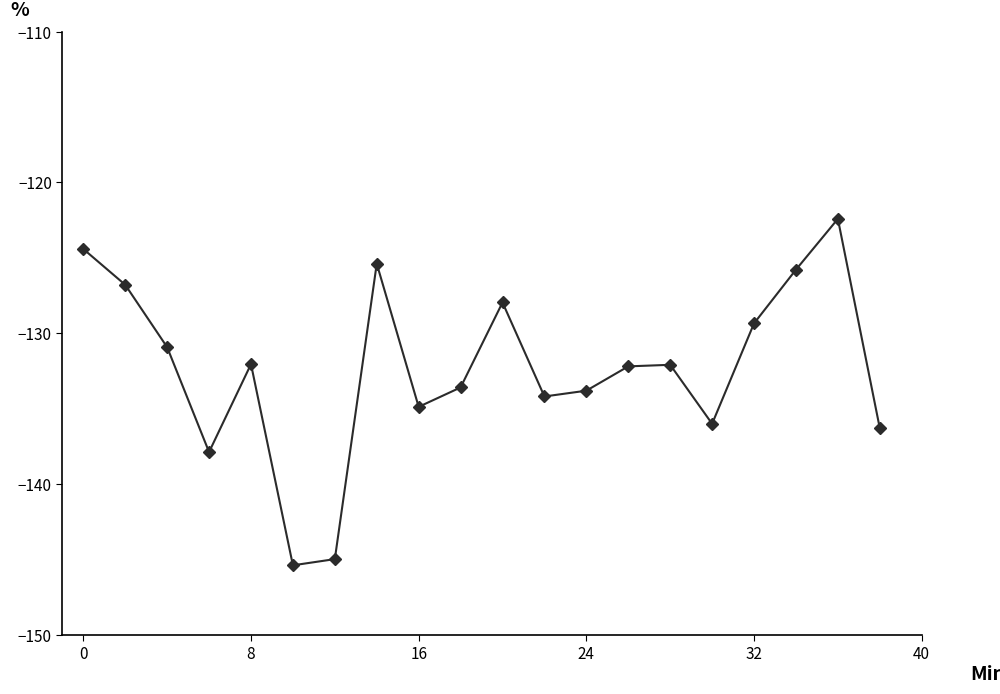

How many points are higher than both their immediate neighbors (excluding endpoints)?

5